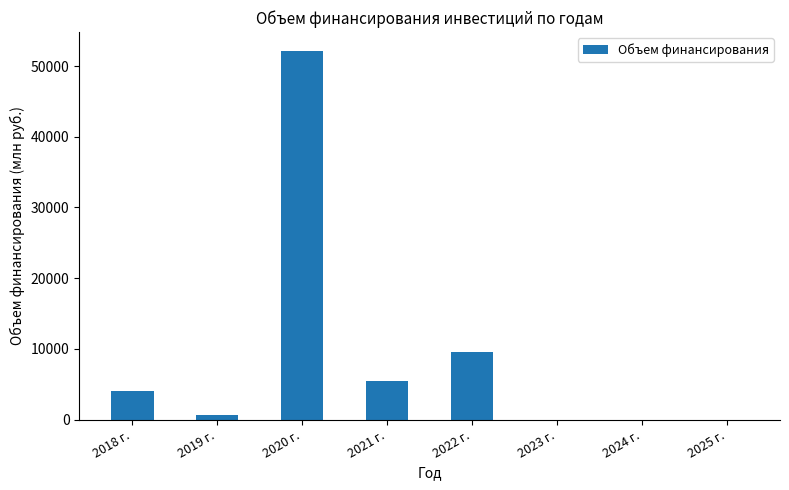

What is the greatest value displayed?

52199.4